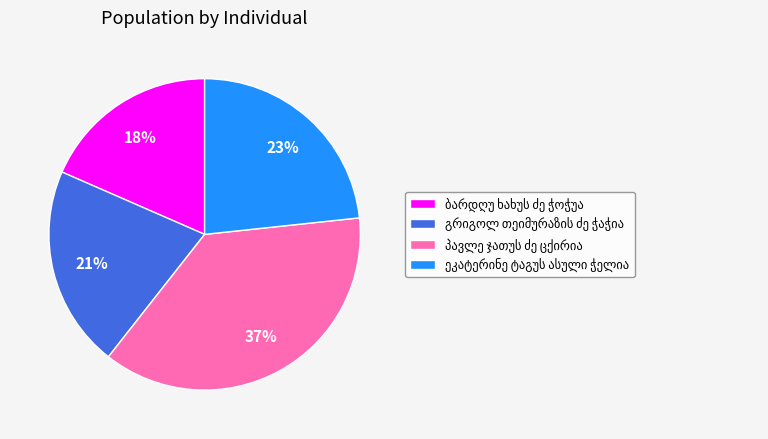

To the nearest percent, what is the difference between the largest and smallest slice percentages?

19%